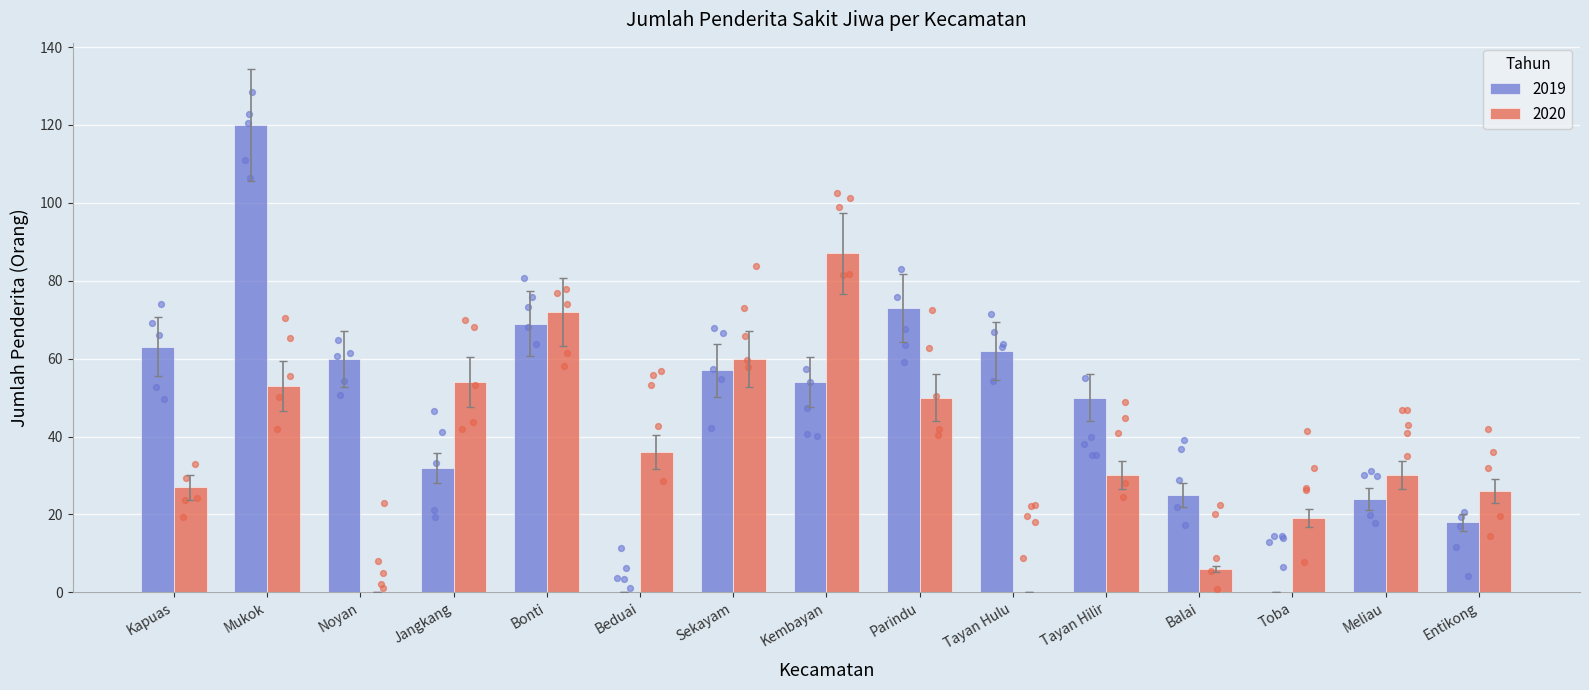

Which series reaches the minimum Y coordinate?

2019